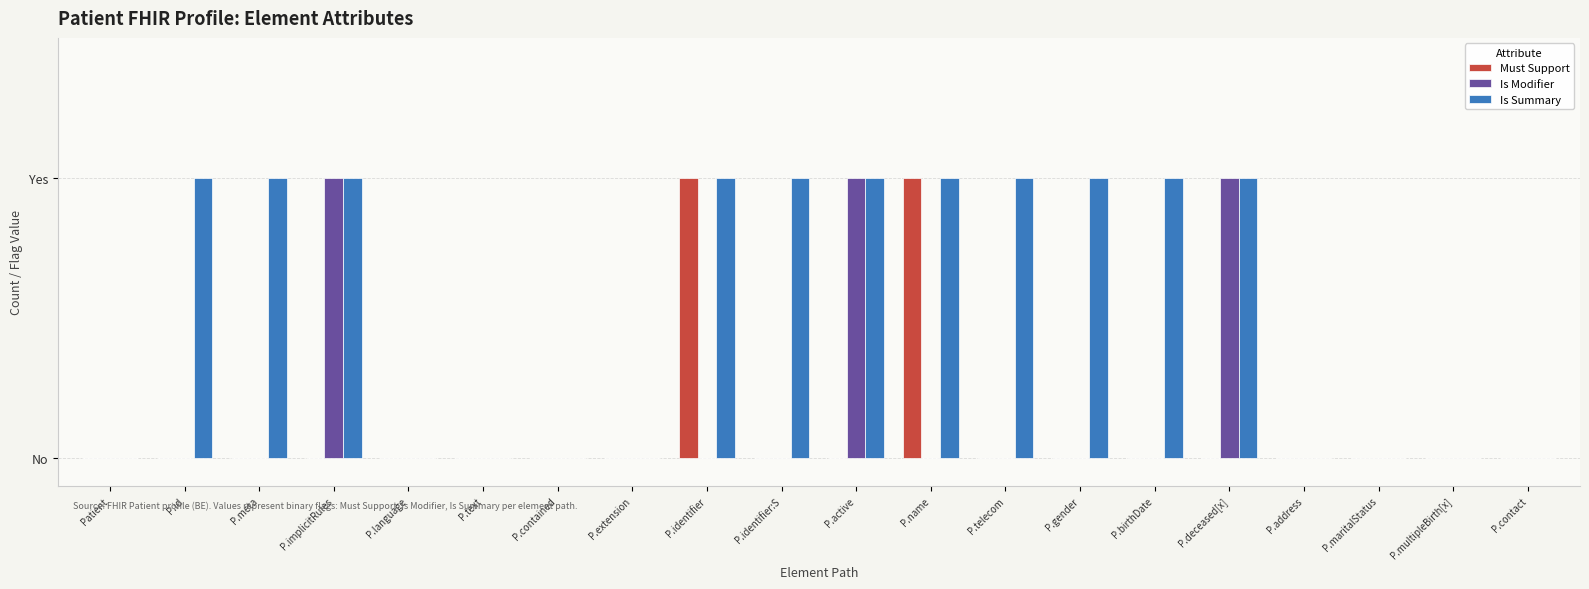

Is it true that Must Support equals 0 at P.implicitRules?

False